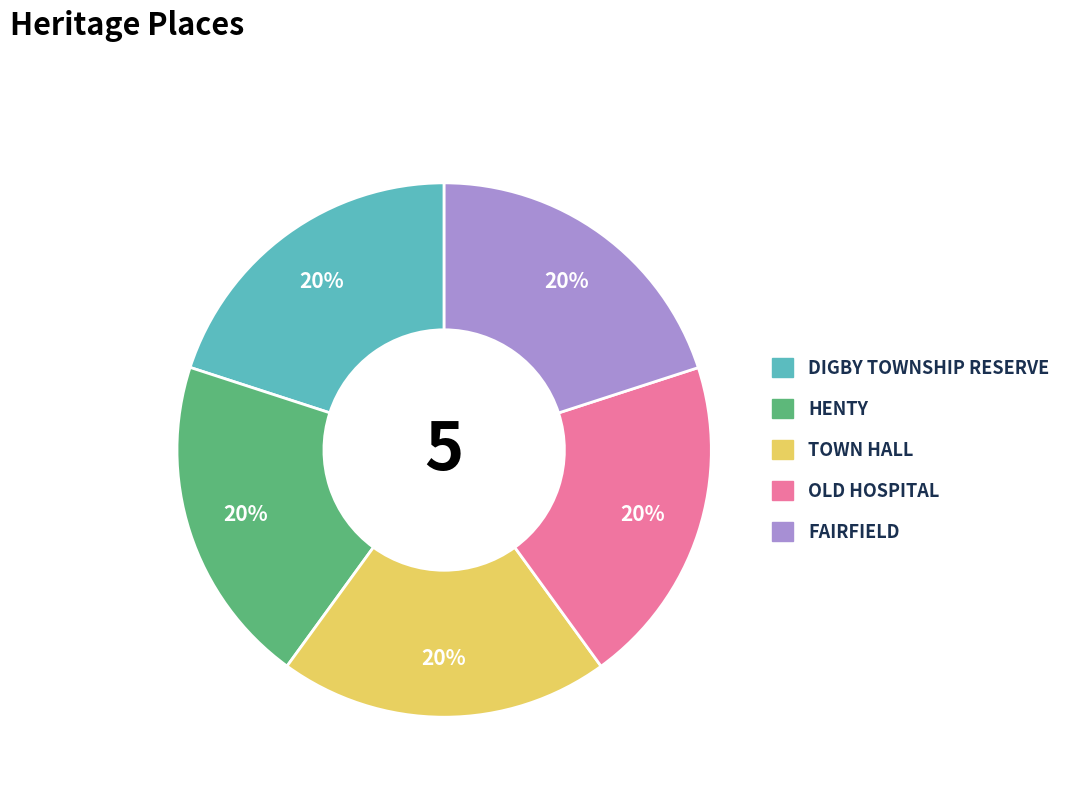

Count the number of slices in the pie.

5